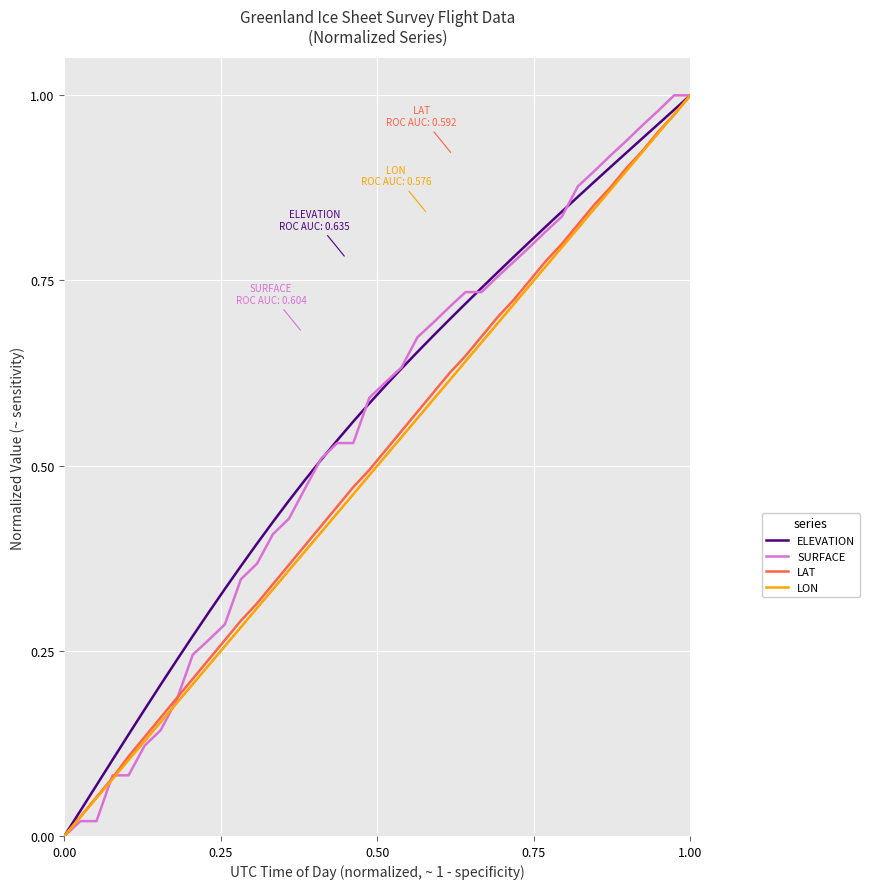

List the series in order of their peak value, highest first.

ELEVATION, SURFACE, LAT, LON